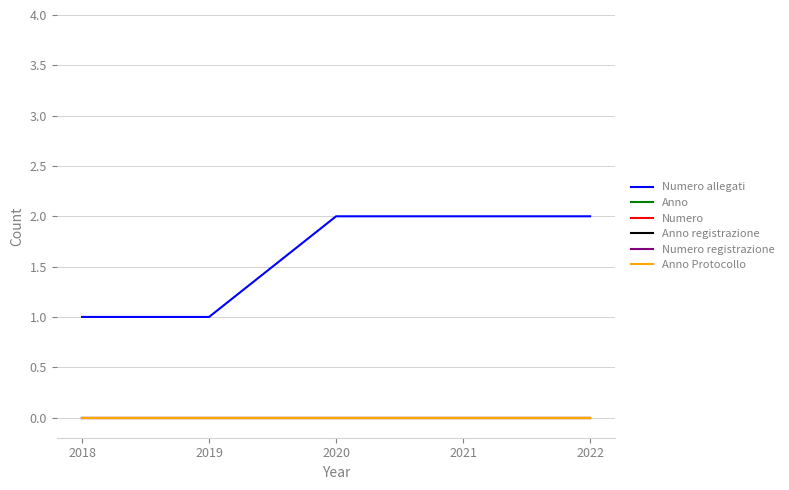

Does the chart have visible grid lines?

Yes